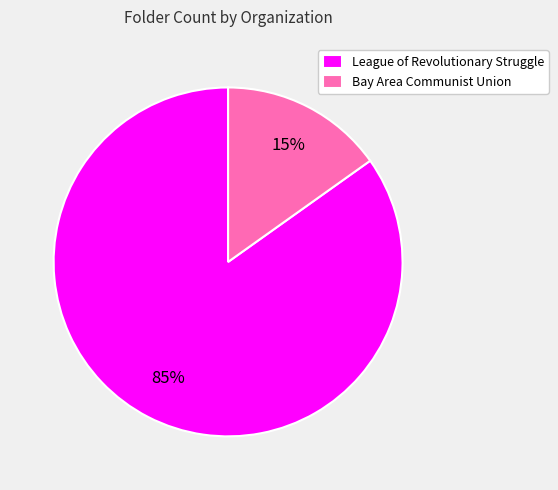

Is the sum of Bay Area Communist Union and League of Revolutionary Struggle greater than half?

Yes